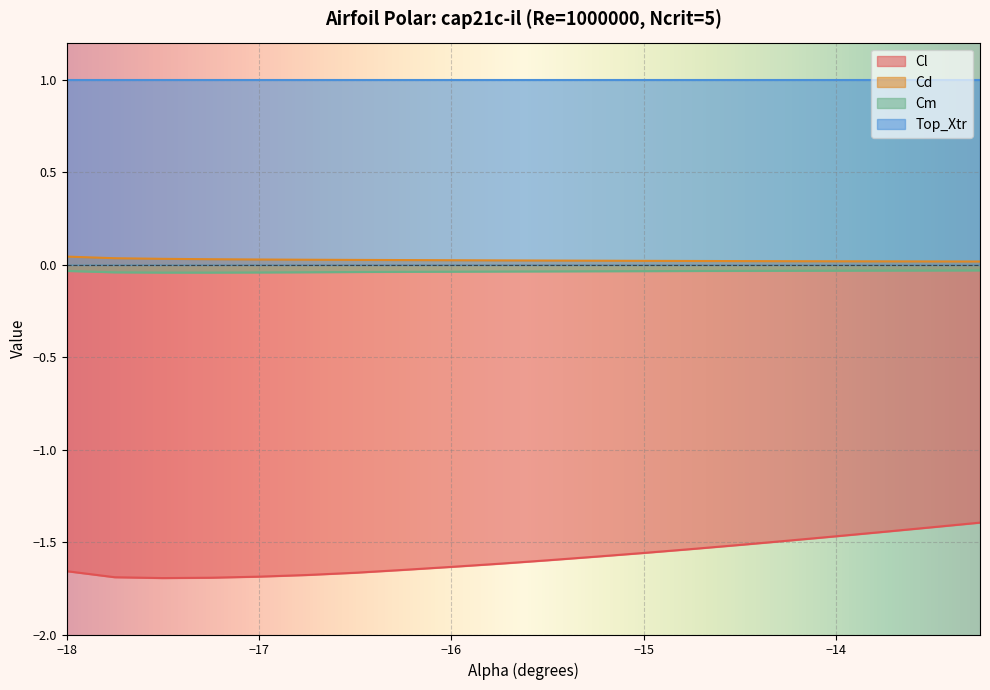

Is it true that Cm equals -0.0 at -17.75?

False